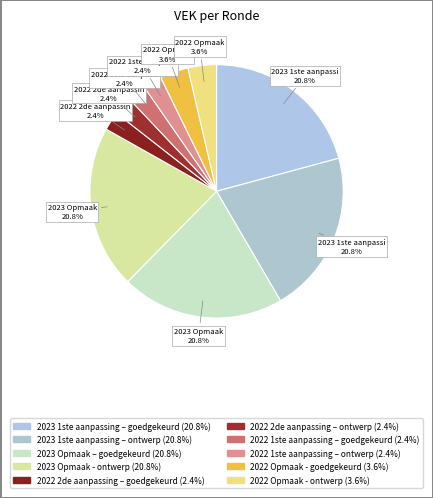

How many slices are in this pie chart?

10